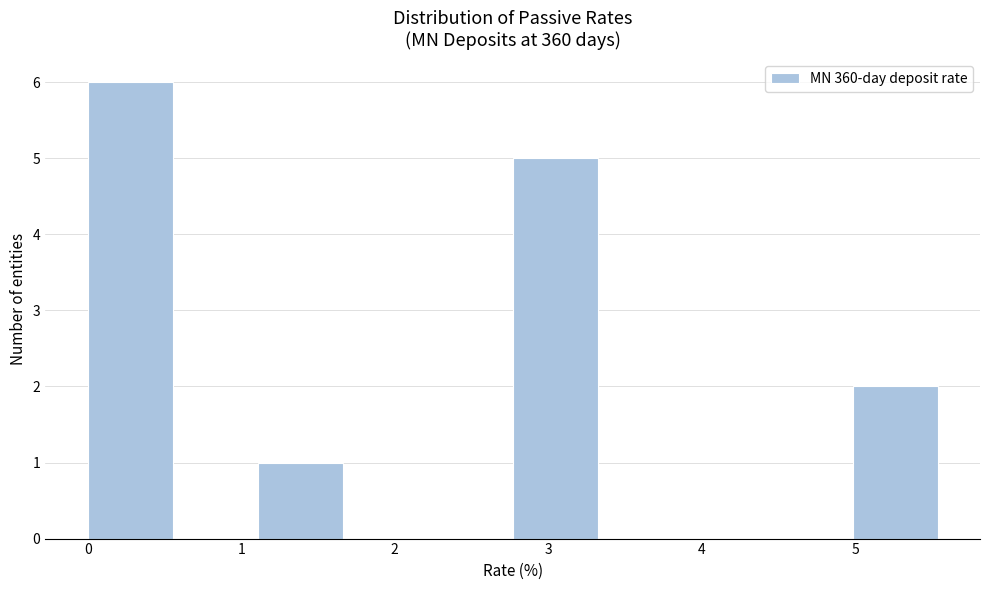

Reading left to right, transcribe this chart: for each bar, give the range it covers on the x-axis and its height. Neither the bar edges nor the heights are printed on the chart, so give them approximately, as read against the axes.

0.0 to 0.6: 6
0.6 to 1.1: 0
1.1 to 1.7: 1
1.7 to 2.2: 0
2.2 to 2.8: 0
2.8 to 3.3: 5
3.3 to 3.9: 0
3.9 to 4.4: 0
4.4 to 5.0: 0
5.0 to 5.5: 2